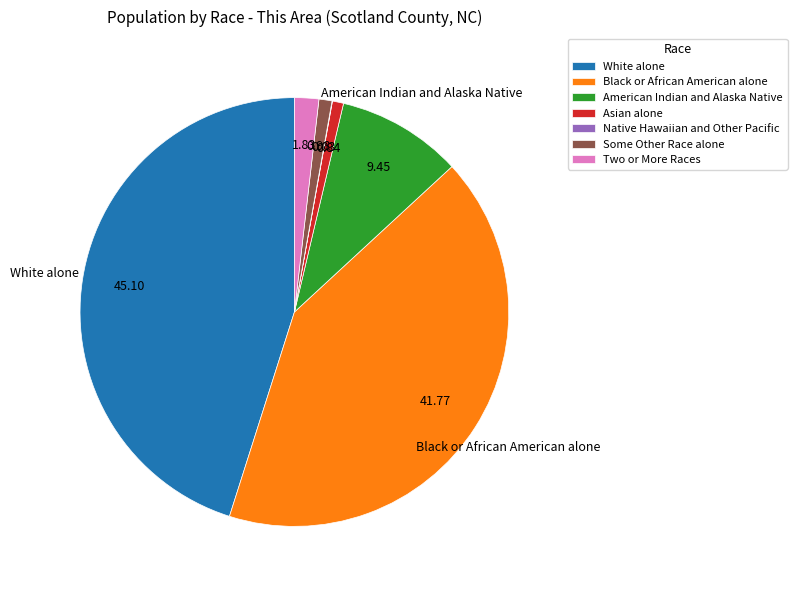

Between Black or African American alone and Two or More Races, which is larger?

Black or African American alone